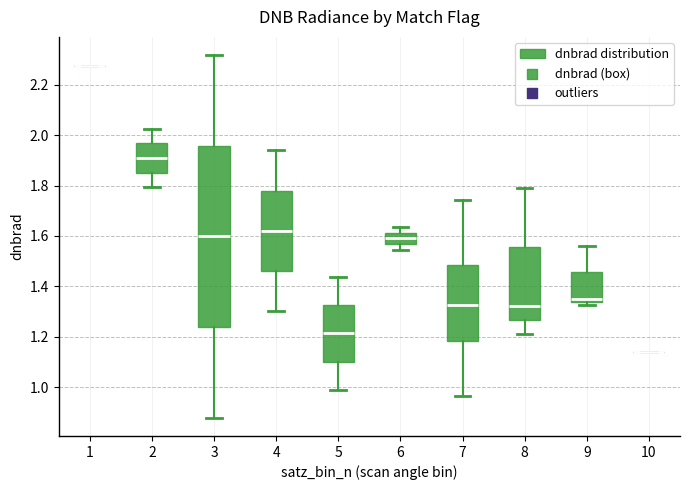

Reading left to right, transcribe this box plot: for each box, give where its median line is, the range the box spans, and where its two whiskers end, as read against the y-axis. The values are not printed on the chart, so give them approximately, as read against the axis.

1: box collapsed to a line at 2.28, whiskers 2.28 to 2.28
2: median 1.90, box 1.86 to 1.96, whiskers 1.80 to 2.02
3: median 1.60, box 1.24 to 1.96, whiskers 0.88 to 2.32
4: median 1.62, box 1.46 to 1.78, whiskers 1.30 to 1.94
5: median 1.22, box 1.10 to 1.32, whiskers 0.98 to 1.44
6: median 1.60, box 1.56 to 1.62, whiskers 1.54 to 1.64
7: median 1.32, box 1.18 to 1.48, whiskers 0.96 to 1.74
8: median 1.32, box 1.26 to 1.56, whiskers 1.22 to 1.78
9: median 1.34 (just above the box's lower edge), box 1.34 to 1.46, whiskers 1.32 to 1.56
10: box collapsed to a line at 1.14, whiskers 1.14 to 1.14